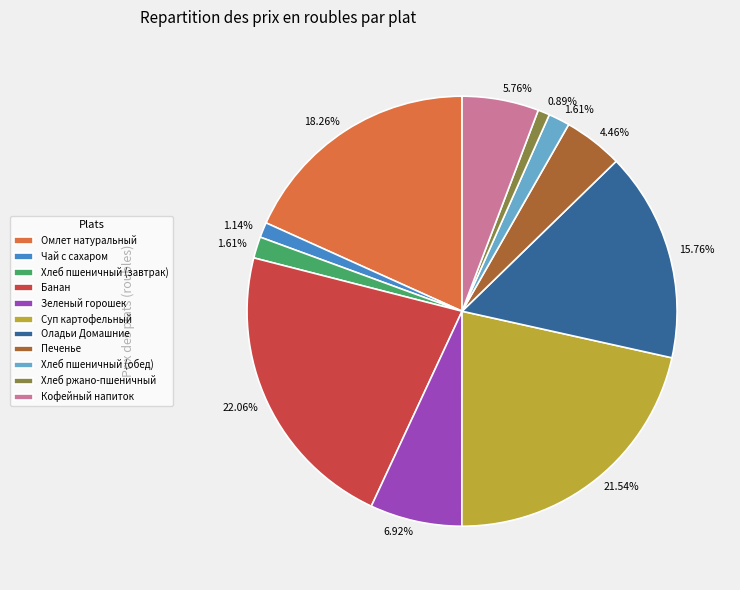

Approximately how many times larger is the value at Хлеб пшеничный (завтрак) compared to Печенье?

0.4